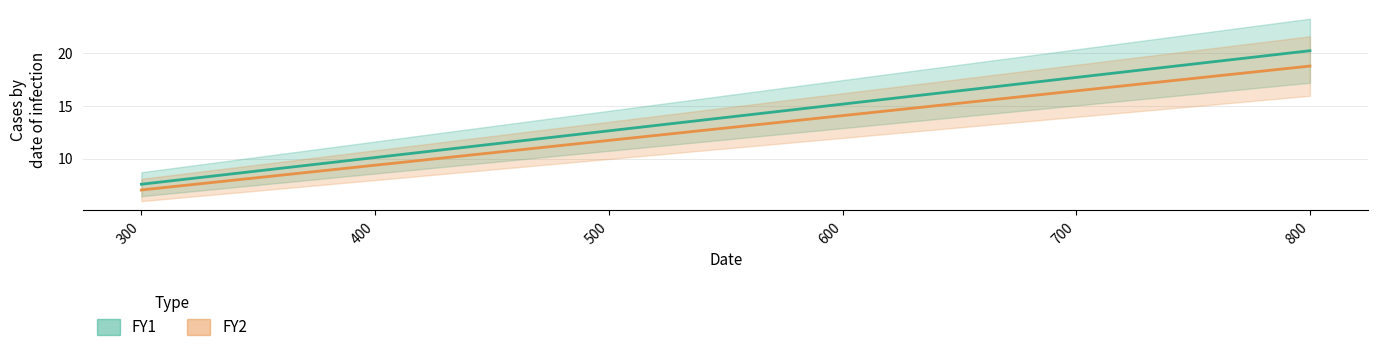

What is the difference between the second highest and second lowest values in the FY2 series?

7.0